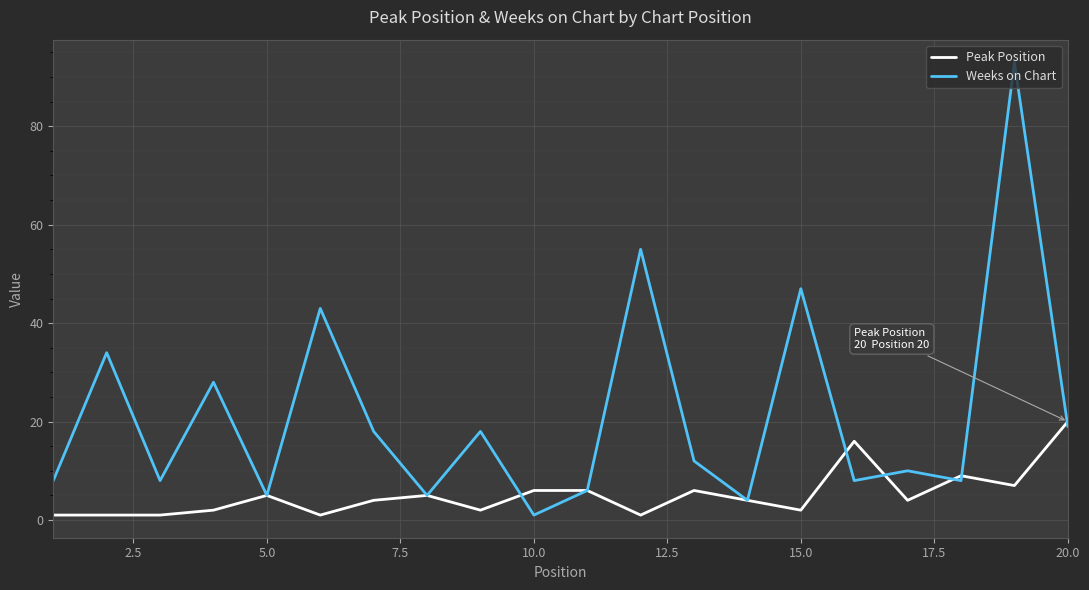

Which series has the largest total across all categories?

Weeks on Chart